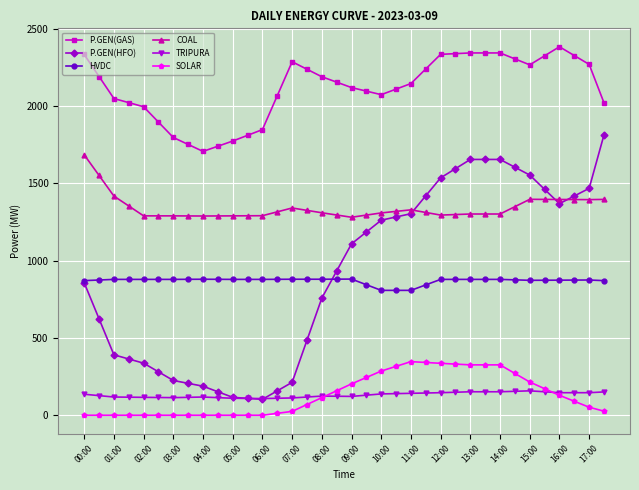

True or false: COAL has more than 2 points higher than both neighbors.

True